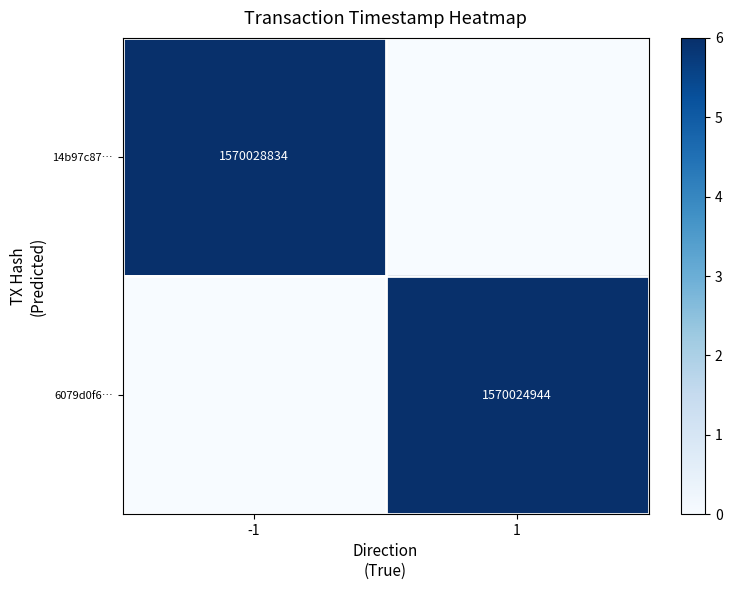

True or false: 14b97c87… has a value of 751608190 at -1.

False